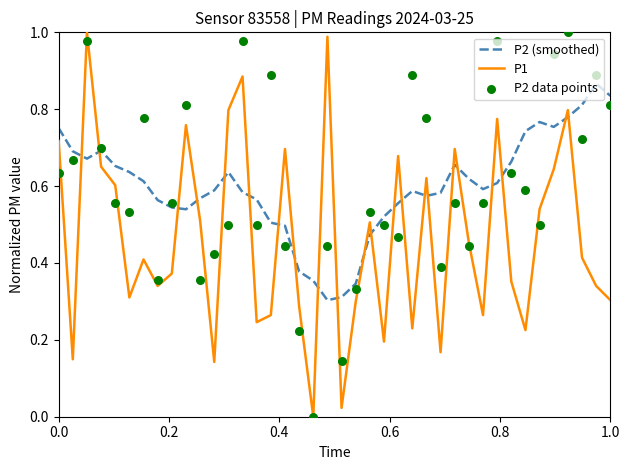

Which series has the largest total across all categories?

P2 (smoothed)